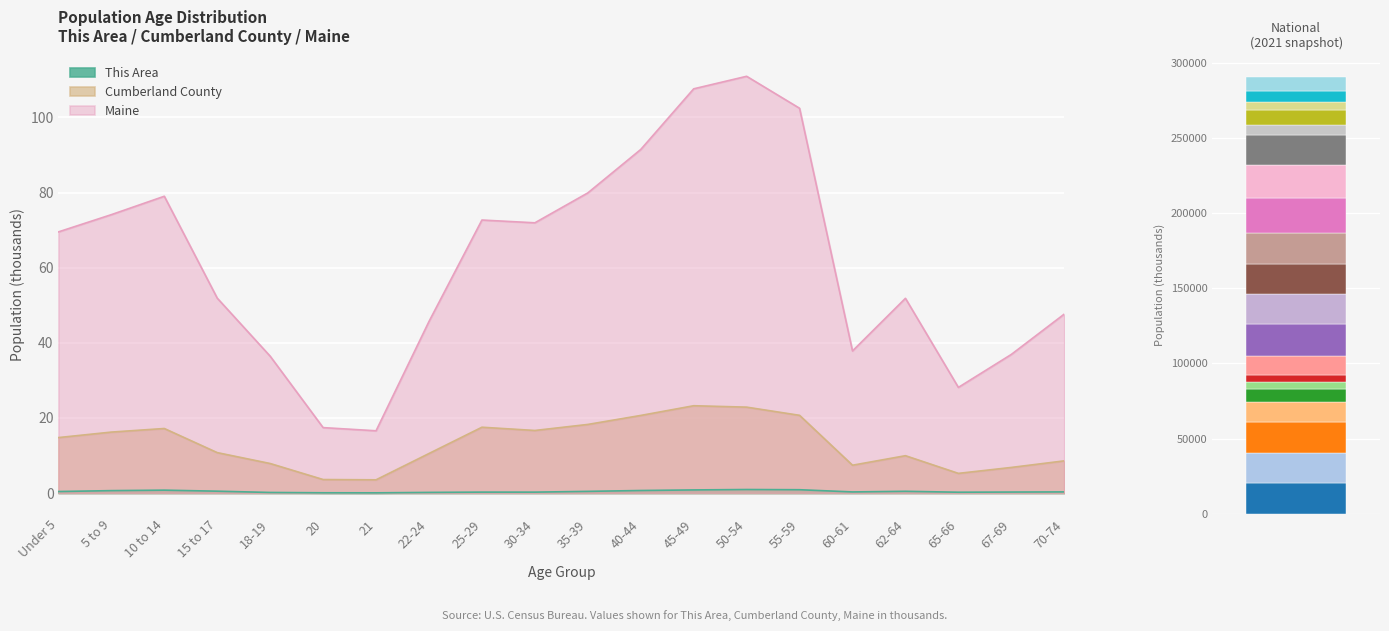

List the labels in order of Maine value, smallest first.

21, 20, 65-66, 18-19, 67-69, 60-61, 22-24, 70-74, 62-64, 15 to 17, Under 5, 30-34, 25-29, 5 to 9, 10 to 14, 35-39, 40-44, 55-59, 45-49, 50-54